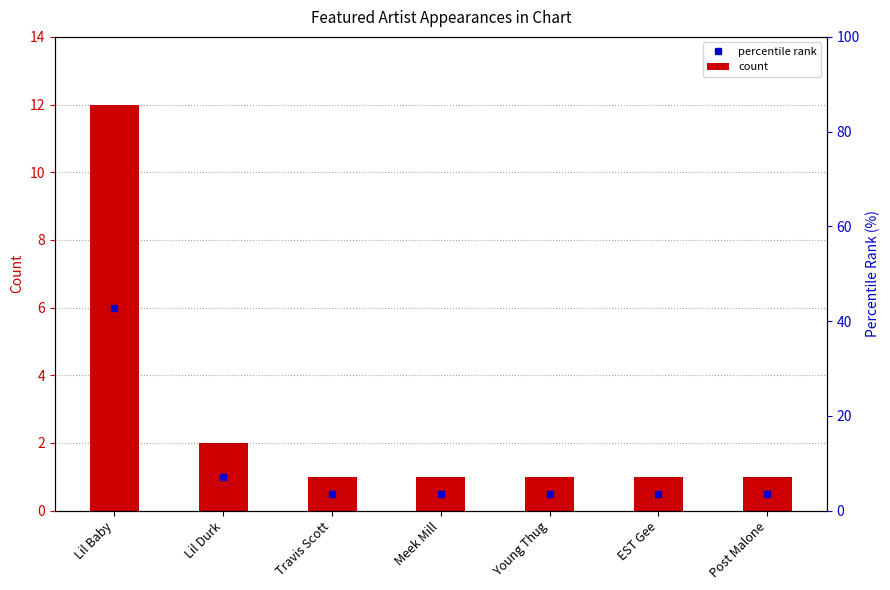

Between Post Malone and Lil Durk, which is larger?

Lil Durk